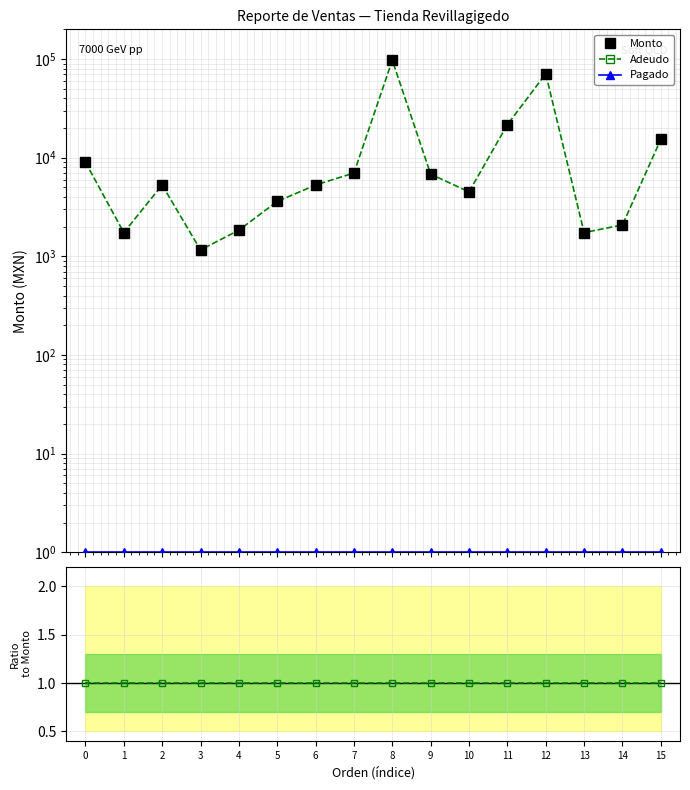

Reading right to left, list all the values displayed in this chart.

Monto: 15343.0	2080.0	1740.0	70800.0	21600.0	4500.0	6800.0	97150.0	6990.0	5280.0	3600.0	1840.0	1160.0	5280.0	1740.0	9000.0
Adeudo: 15343.0	2080.0	1740.0	70800.0	21600.0	4500.0	6800.0	97150.0	6990.0	5280.0	3600.0	1840.0	1160.0	5280.0	1740.0	9000.0
Pagado: 1.0	1.0	1.0	1.0	1.0	1.0	1.0	1.0	1.0	1.0	1.0	1.0	1.0	1.0	1.0	1.0
Adeudo/Monto: 1.0	1.0	1.0	1.0	1.0	1.0	1.0	1.0	1.0	1.0	1.0	1.0	1.0	1.0	1.0	1.0
Pagado/Monto: 0.0	0.0	0.0	0.0	0.0	0.0	0.0	0.0	0.0	0.0	0.0	0.0	0.0	0.0	0.0	0.0